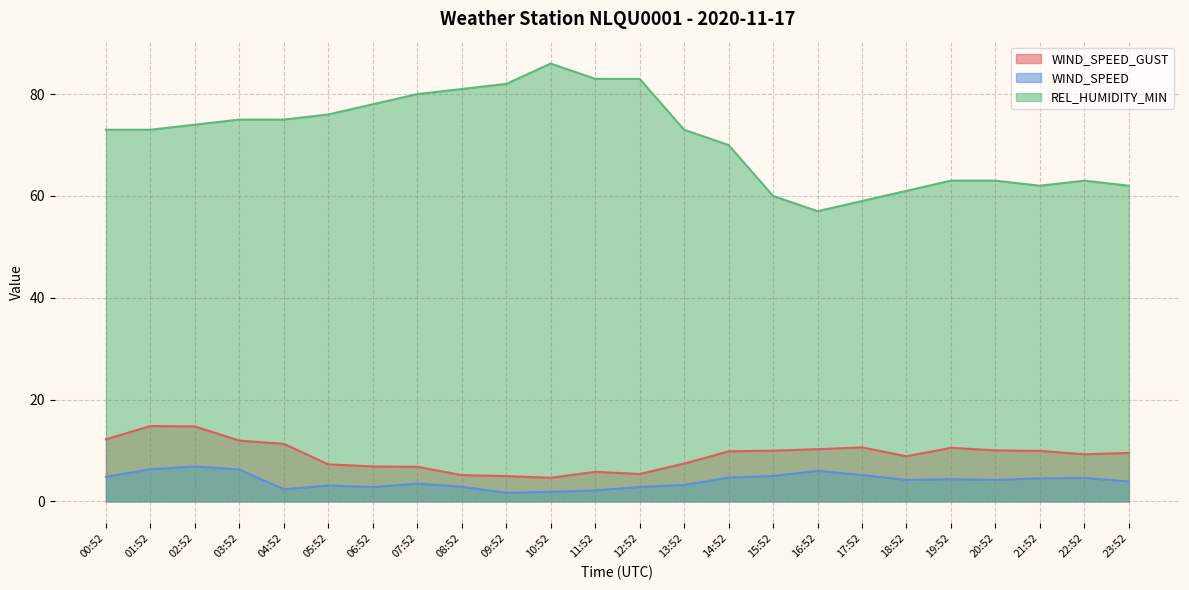

At which label does WIND_SPEED_GUST first exceed 9?

00:52